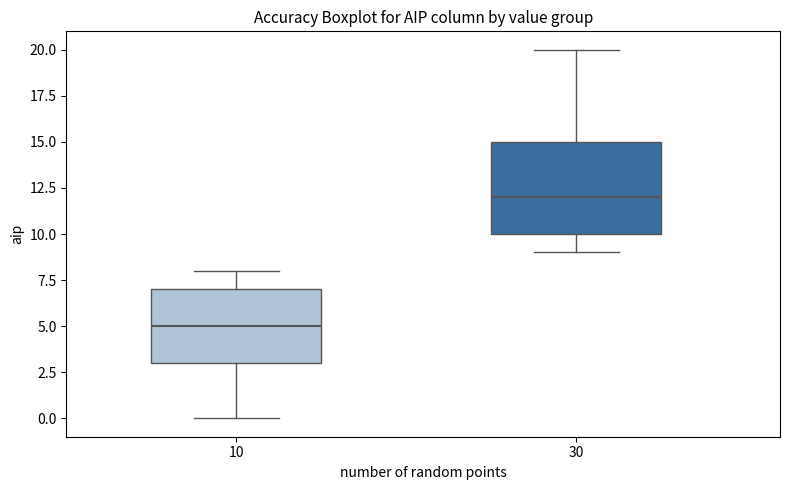

Where is the upper edge of the box at x = 10 on the y-axis? The values are not printed on the chart, so give them approximately, as read against the axis.

7